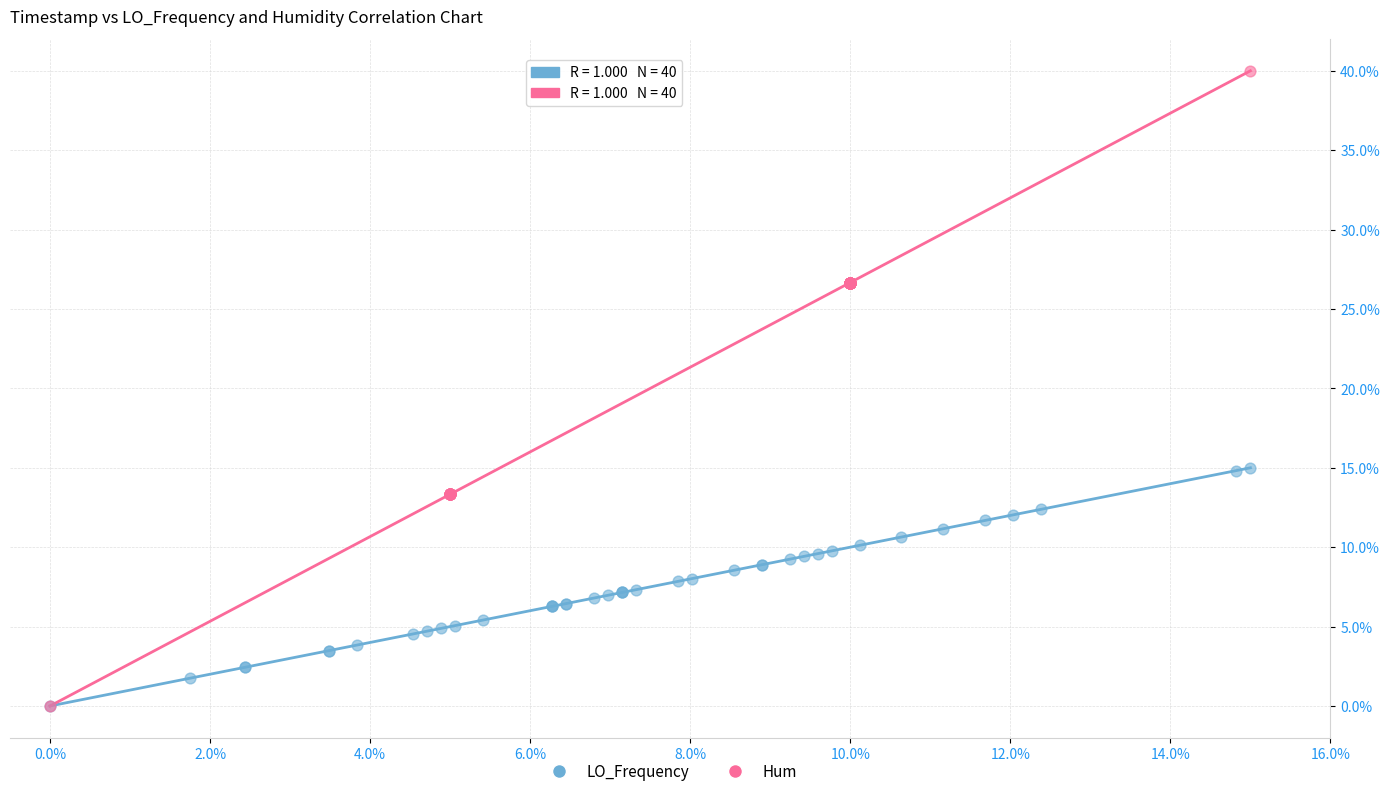

Which series reaches the maximum Y coordinate?

Hum